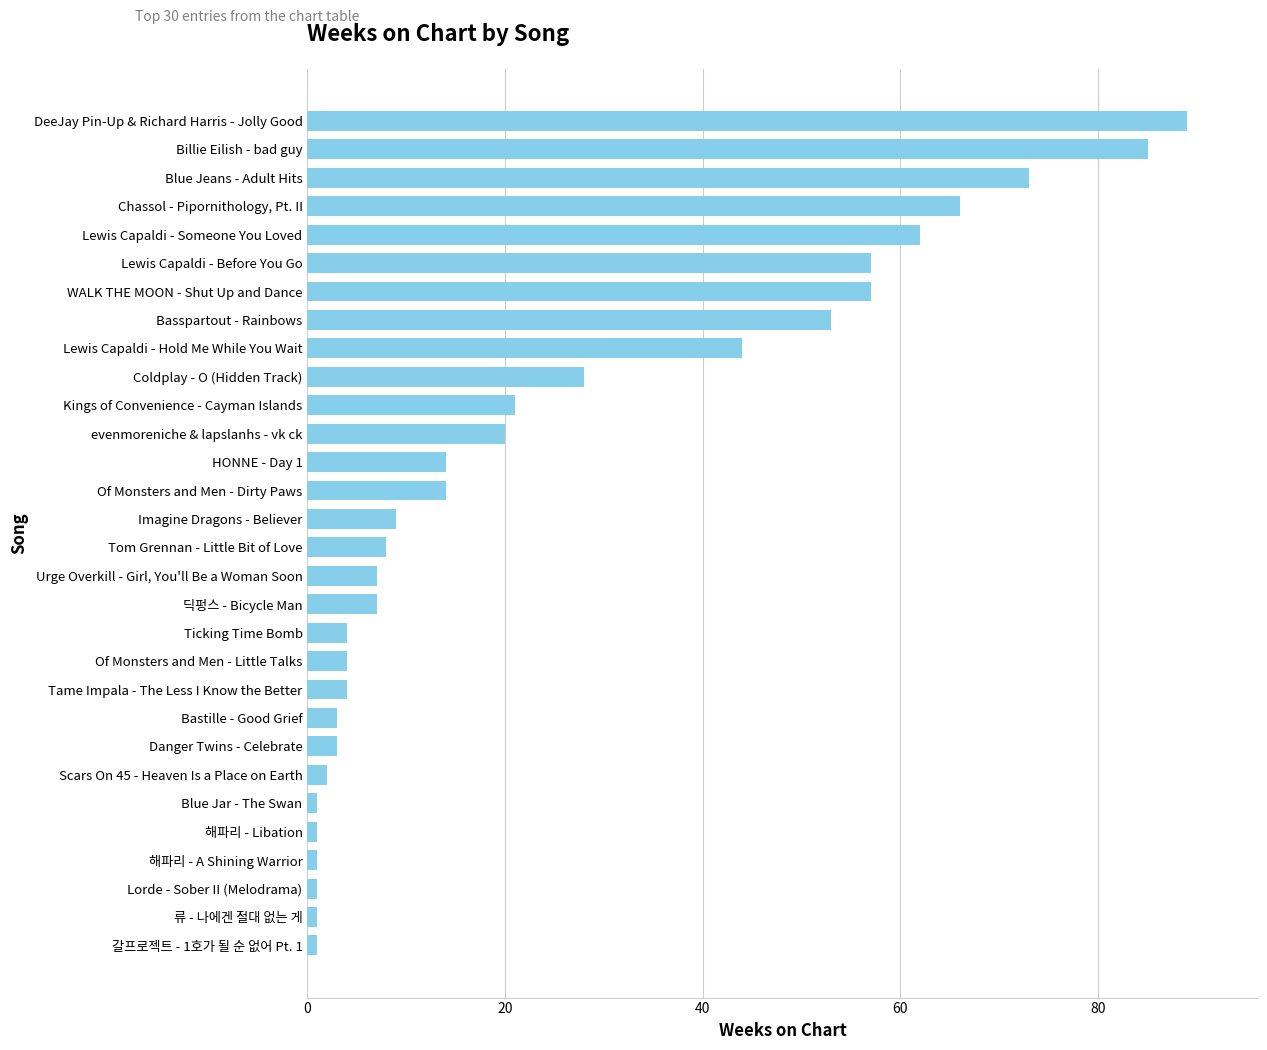

Which has a higher value, Billie Eilish - bad guy or 해파리 - A Shining Warrior?

Billie Eilish - bad guy